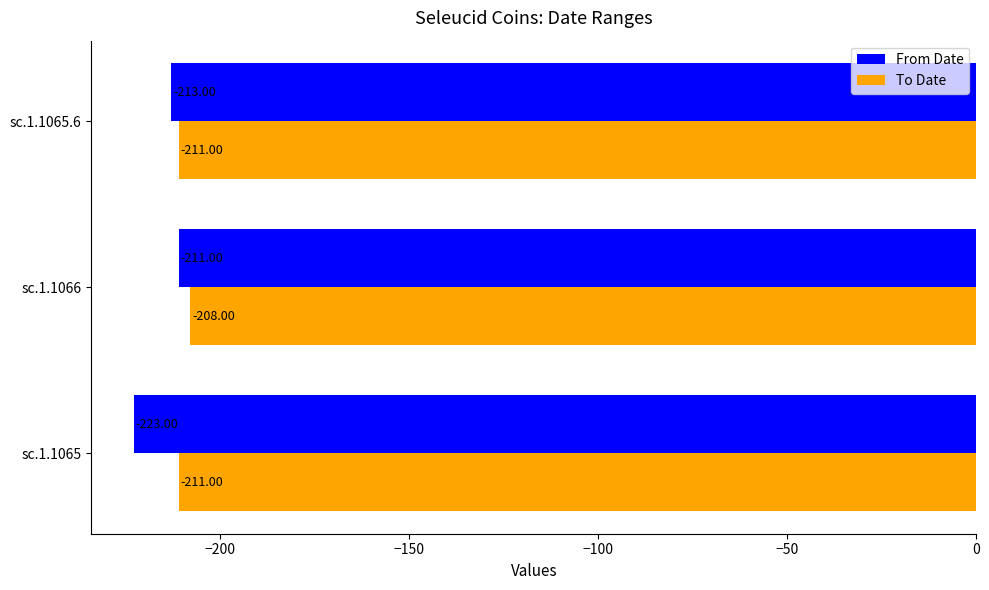

At sc.1.1066, list the series in order from largest to smallest.

To Date, From Date